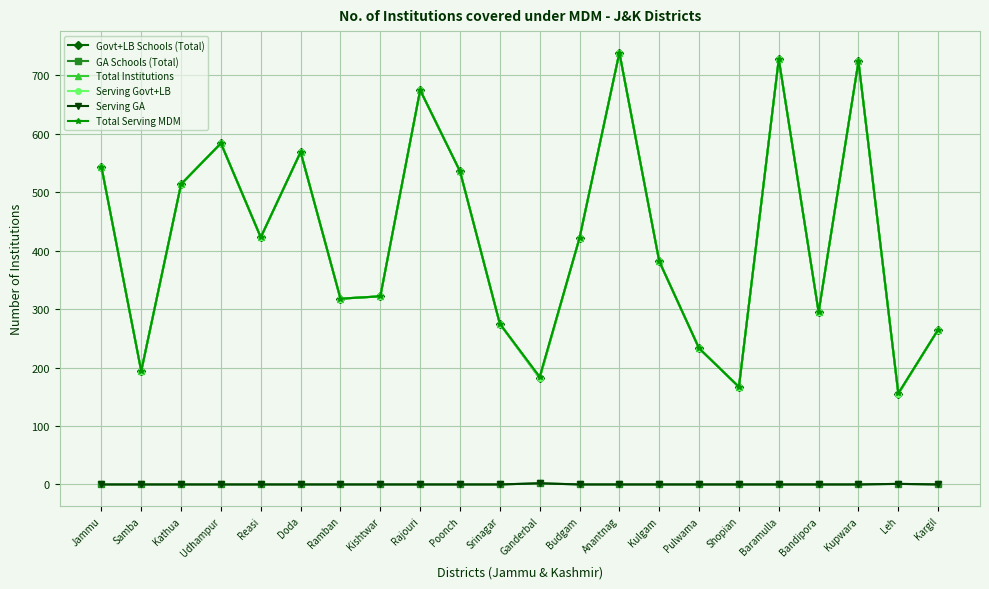

What is the difference between the maximum and minimum values in the Serving GA series?

2